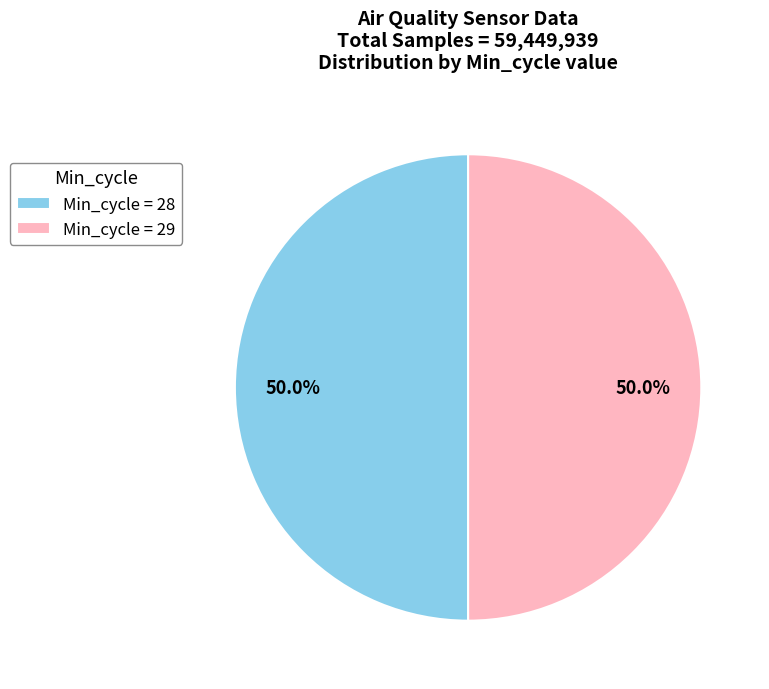

How many segments does this pie chart have?

2